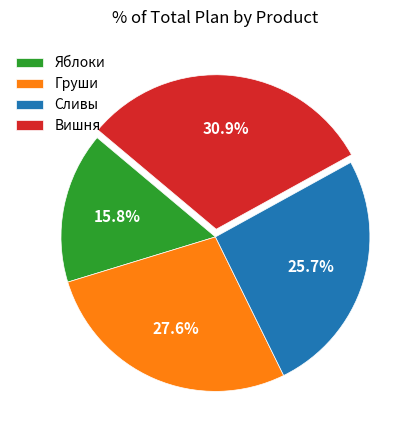

Count the number of slices in the pie.

4